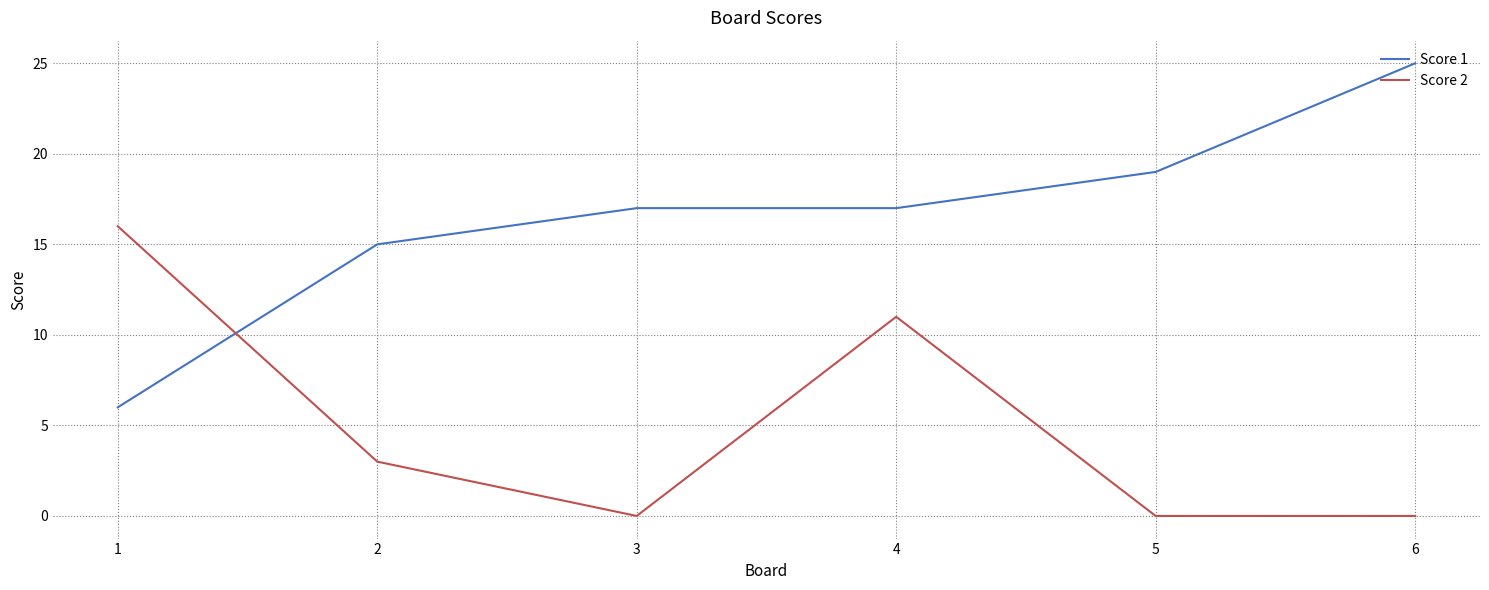

True or false: Score 2 has a value of -11 at 3.

False